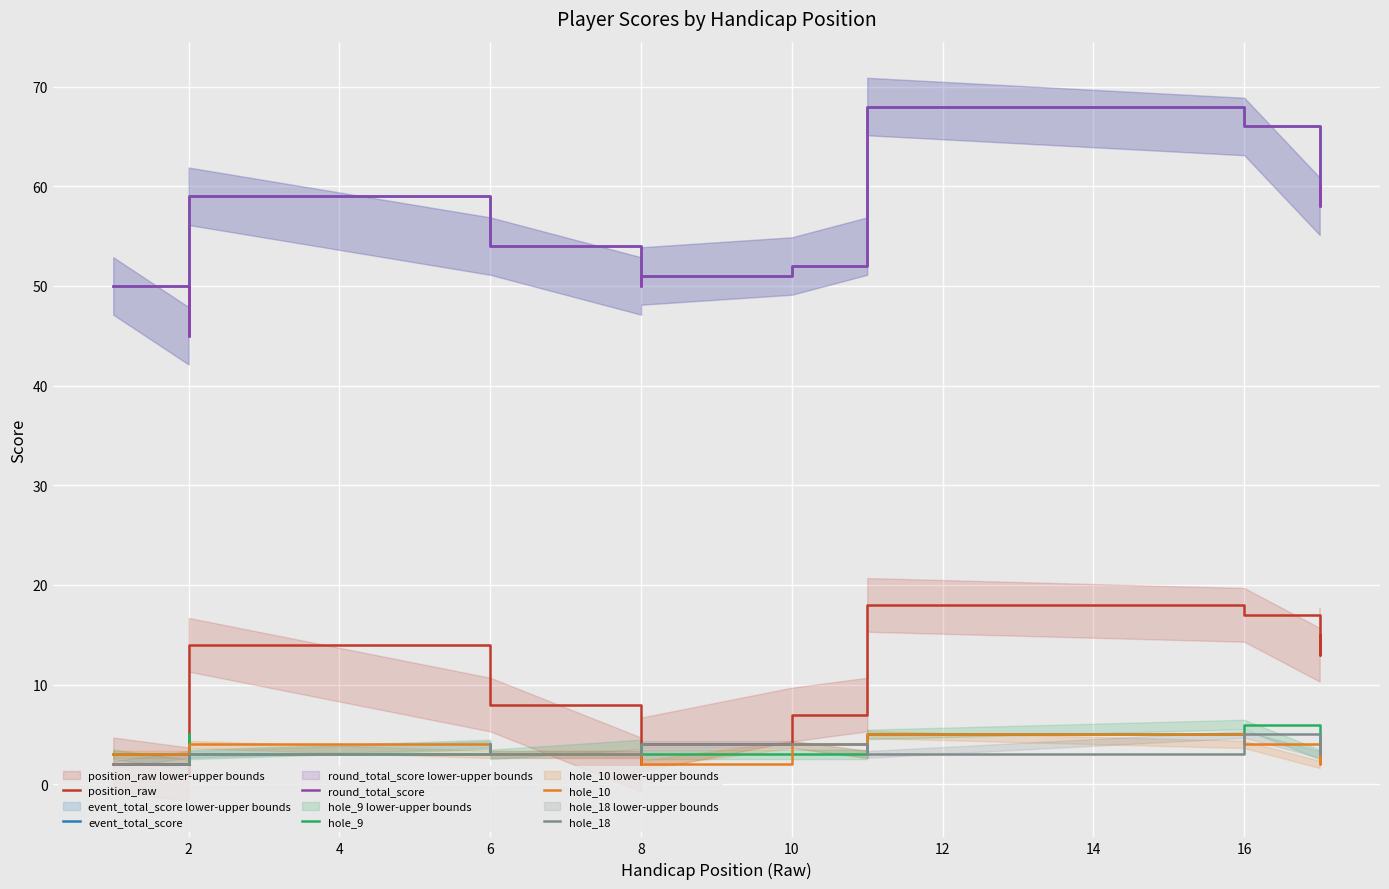

What is the difference between the maximum and second lowest values in the hole_9 series?

3